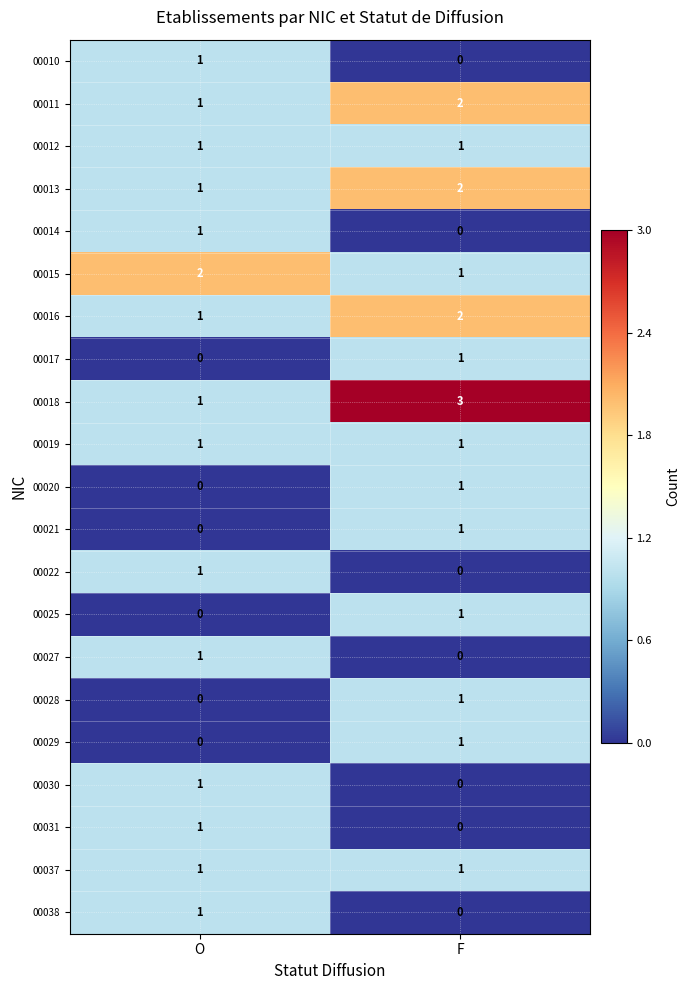

At which label is 00015 closest to 1?

F